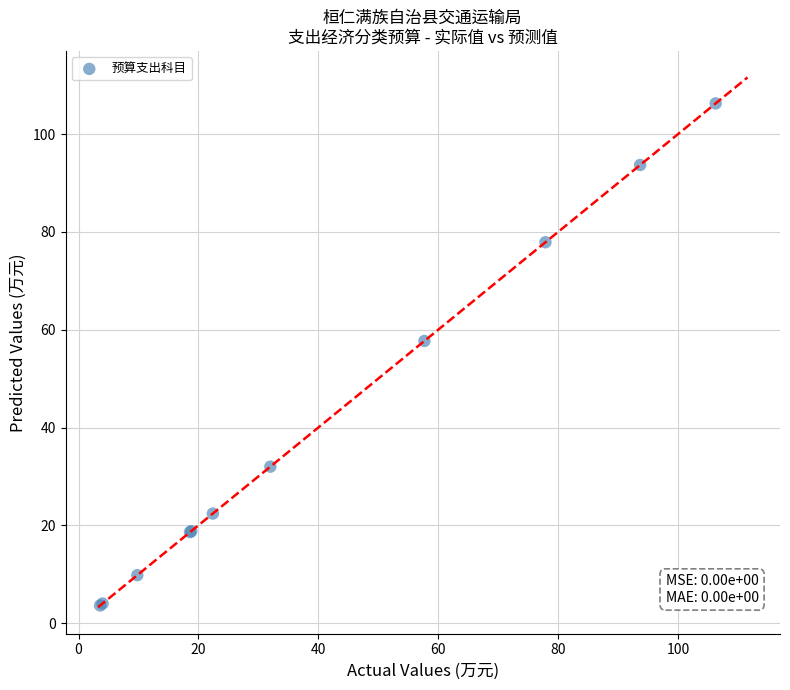

What Y value in the scatter plot is closest to 54?

57.7